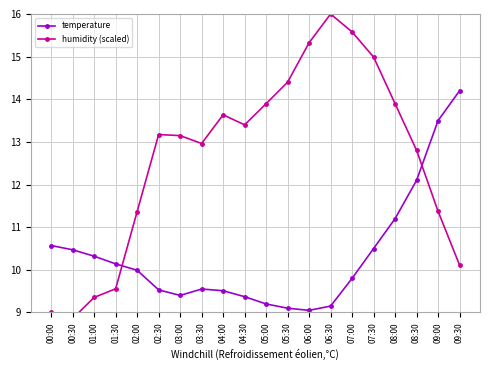

Where is the first local maximum for temperature?

03:30